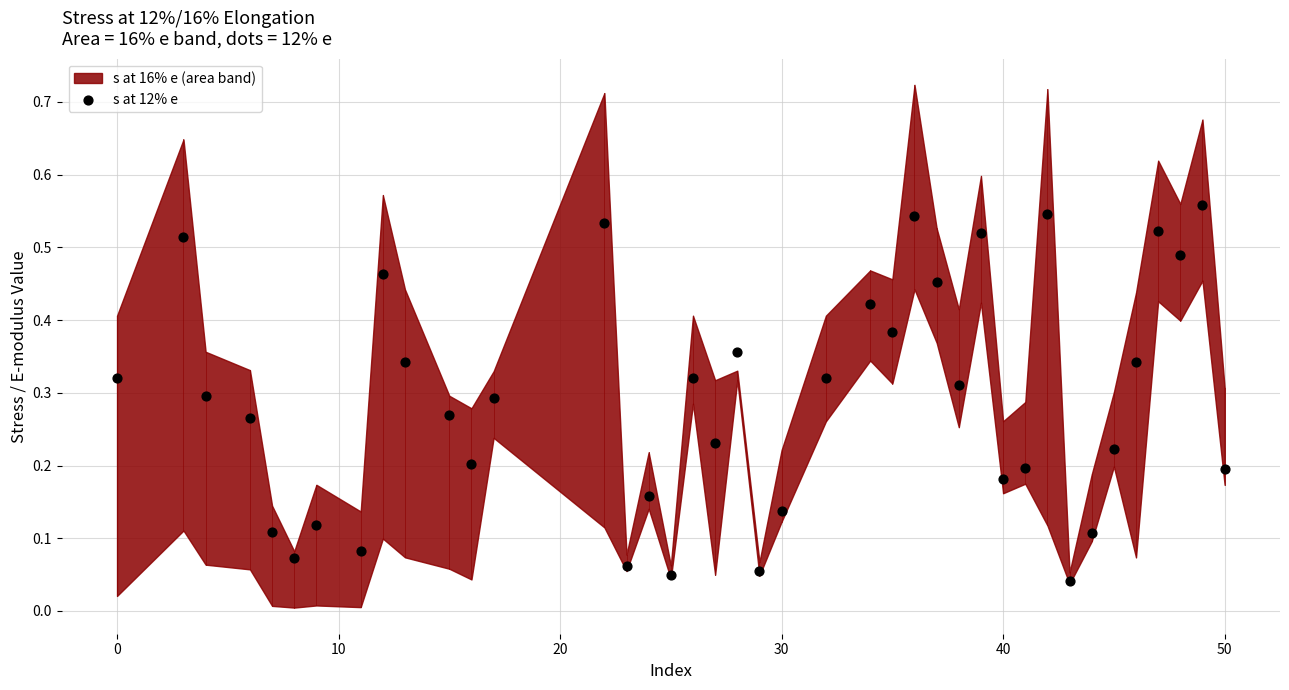

What is the range of X values (max minus min)?

50.0